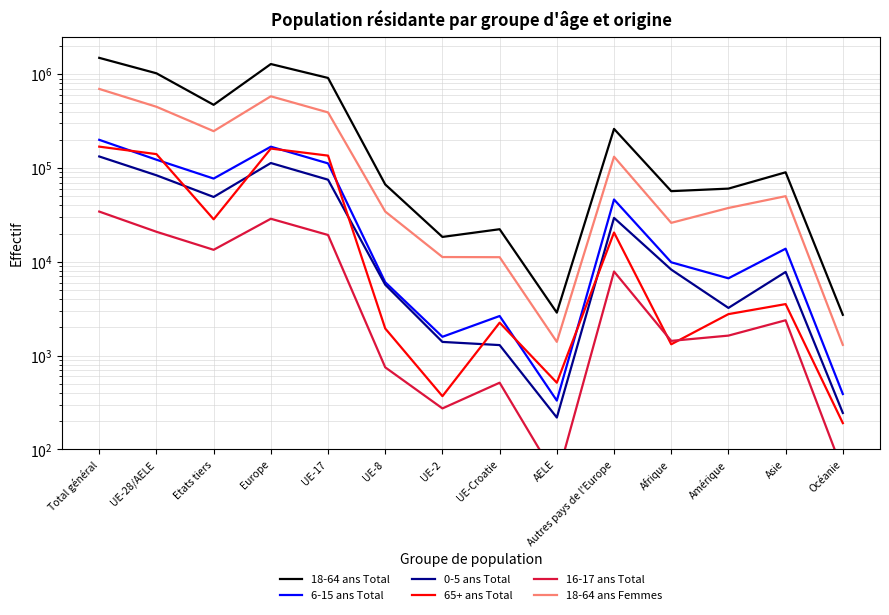

What is the difference between the highest and lowest values at UE-8?

66199